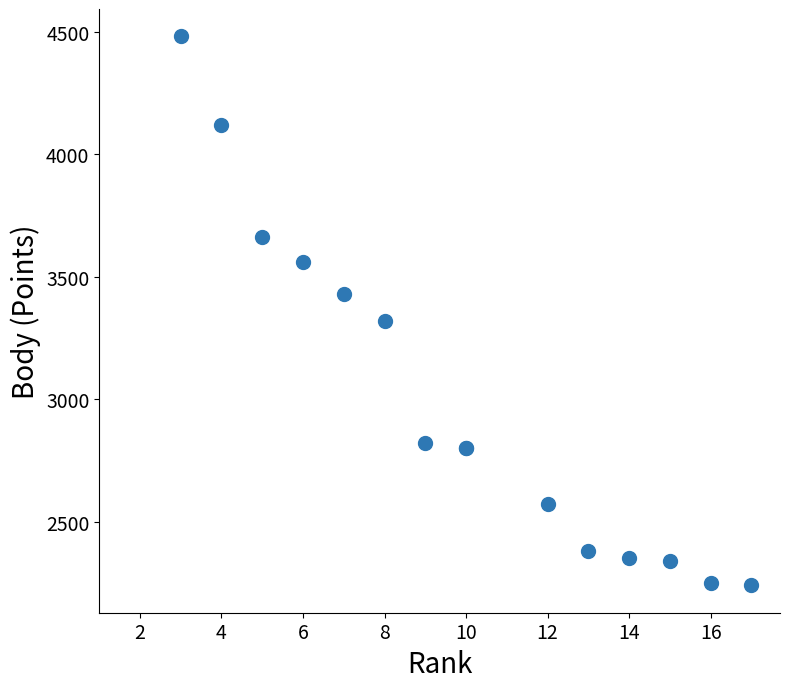

What Y value in the scatter plot is closest to 3360?

3320